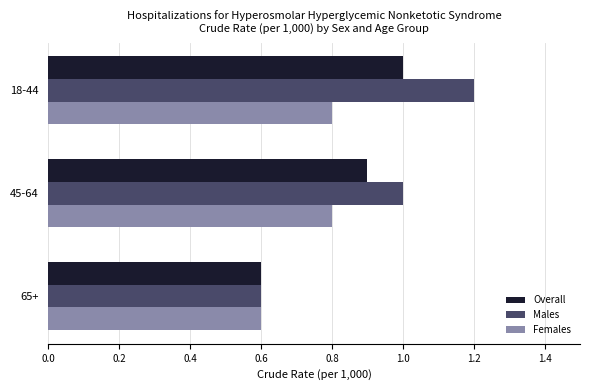

Which category has the highest value in the Males series?

18-44